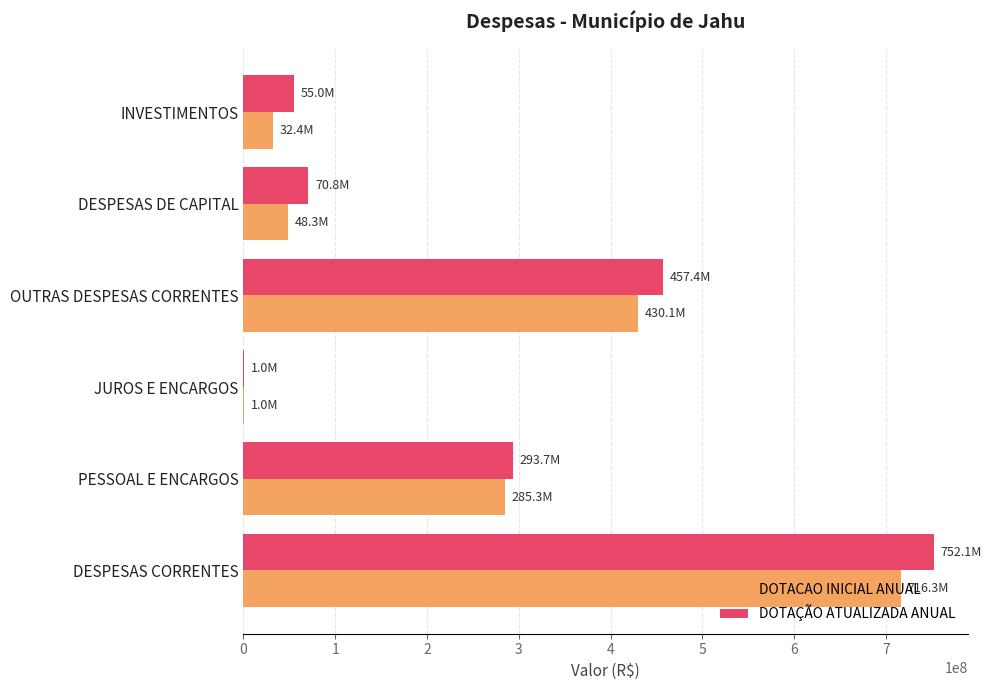

What is the average value of the DOTACAO INICIAL ANUAL series?

252216939.0